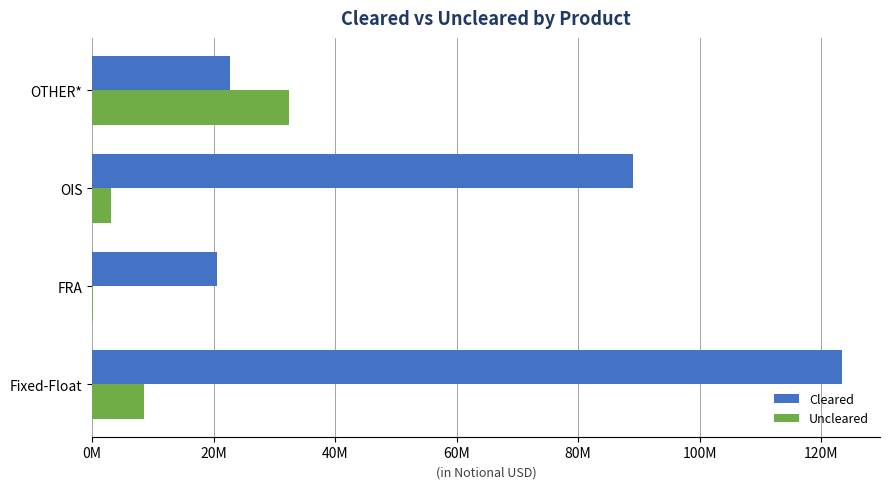

What is the lowest value of the Uncleared series?

93936